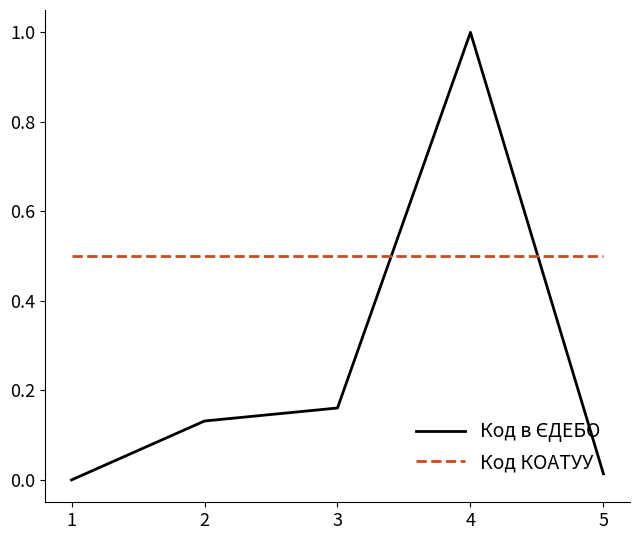

The Код КОАТУУ series shows 0.7 at 5. True or false?

False